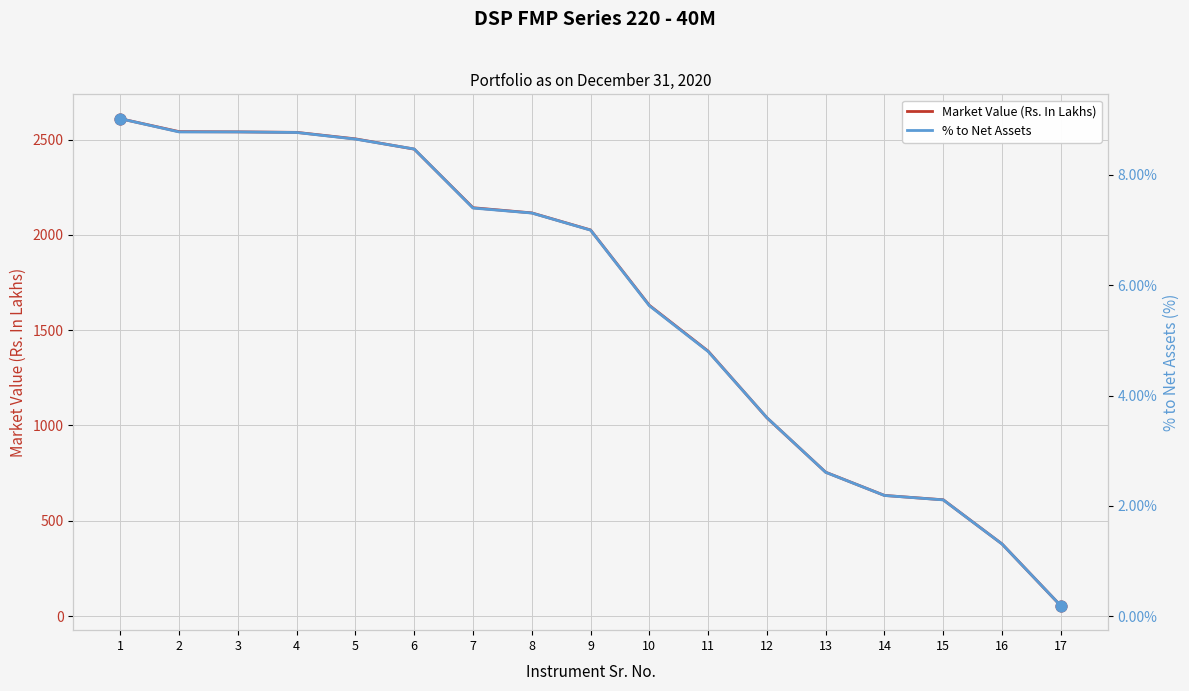

What is the total value across all series at 15?

612.2